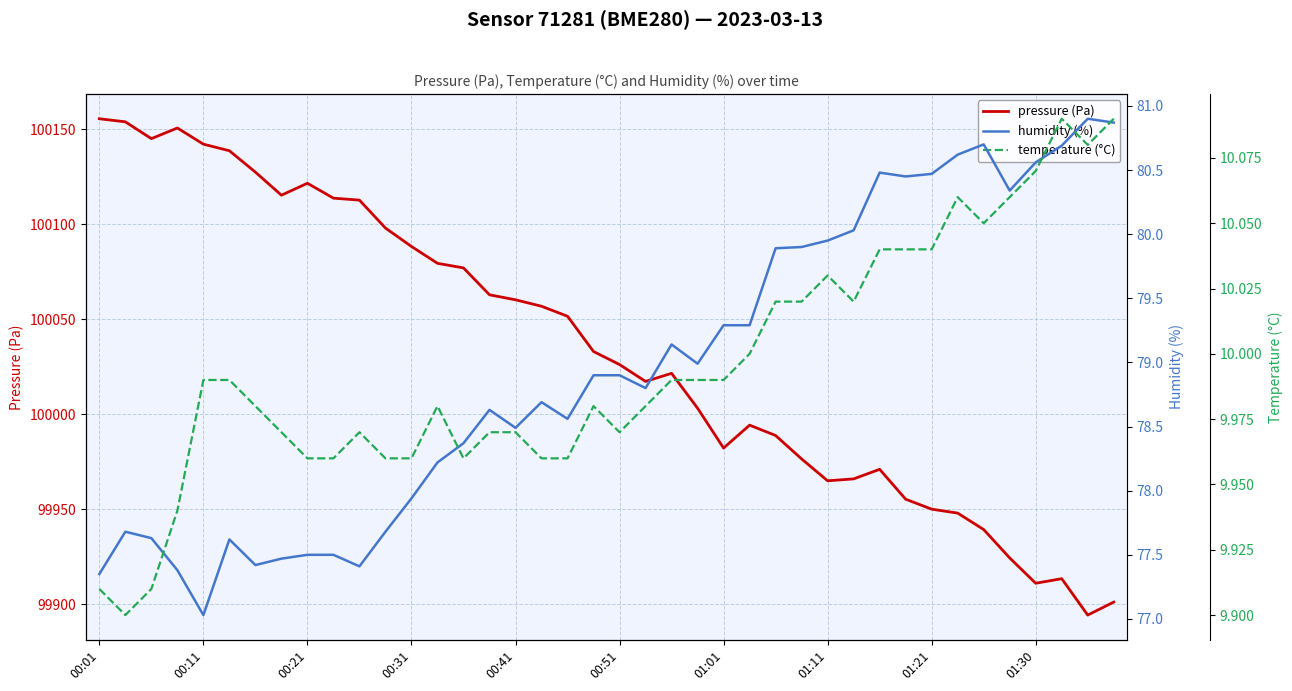

What is the label of the 16th point from the left?

15